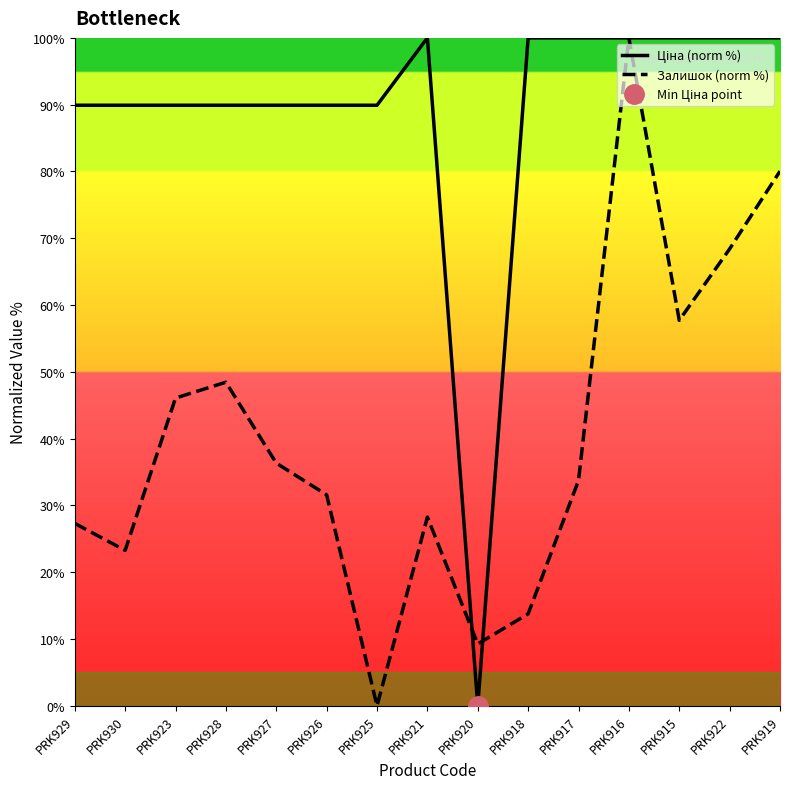

What is the label of the 3rd point from the right?

PRK915